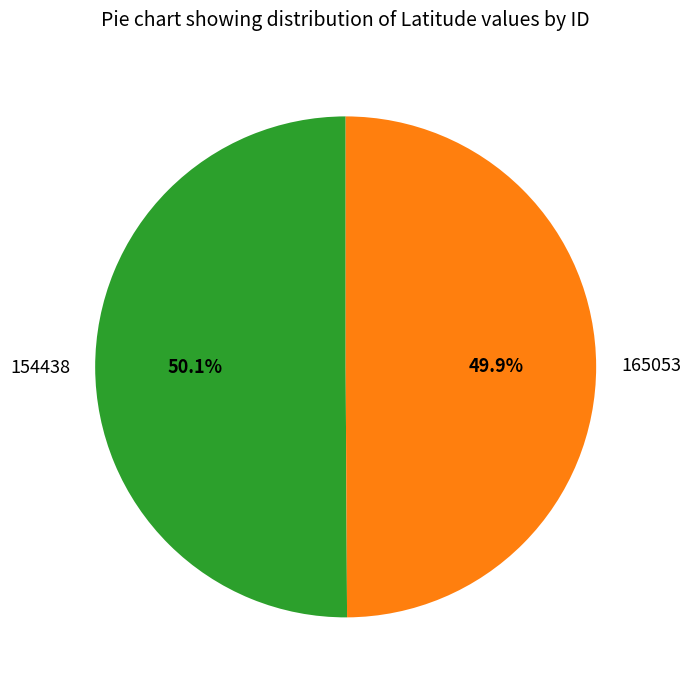

Approximately how many times larger is the value at 165053 compared to 154438?

1.0